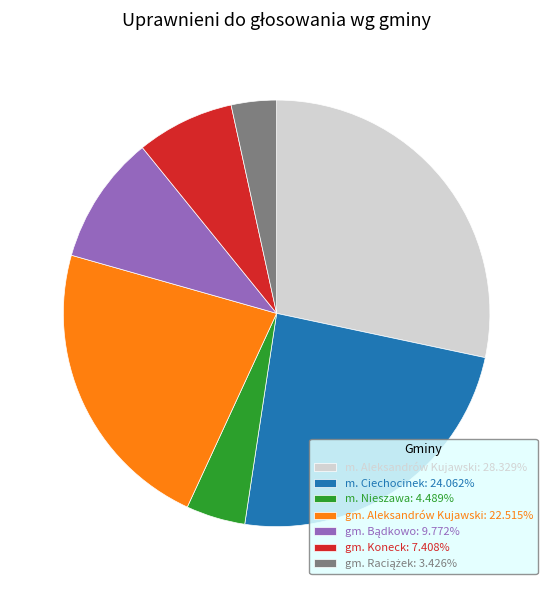

Combined, do gm. Koneck: 7.408% and m. Ciechocinek: 24.062% account for over 50%?

No